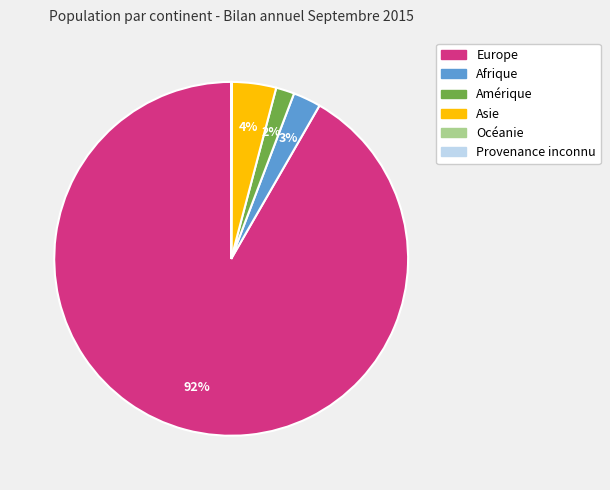

The Europe slice represents 99% of the pie. True or false?

False